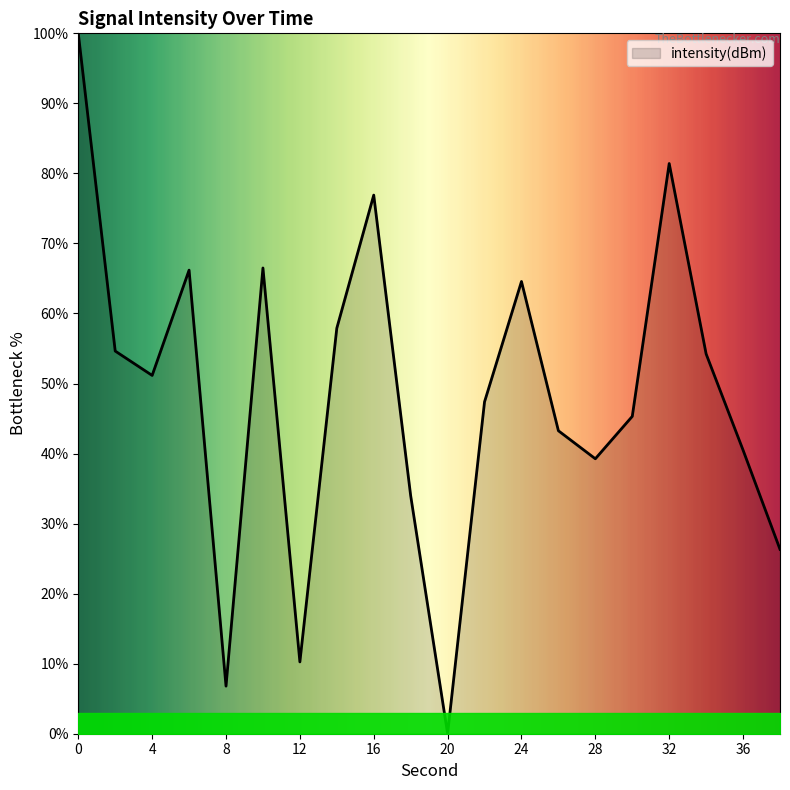

What is the difference between the maximum and minimum values?

100.0